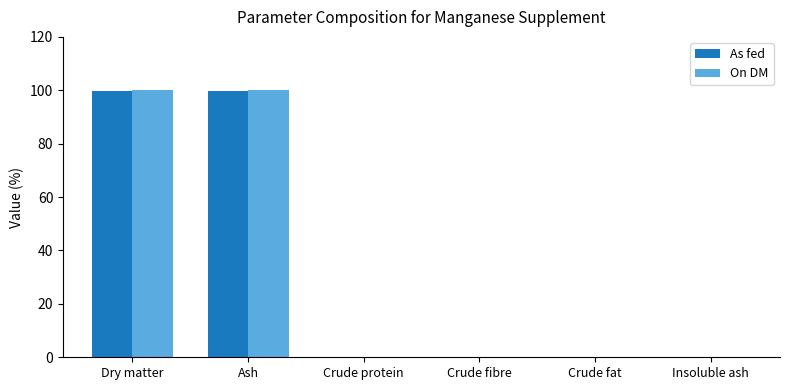

What are all the series names shown in the legend?

As fed, On DM